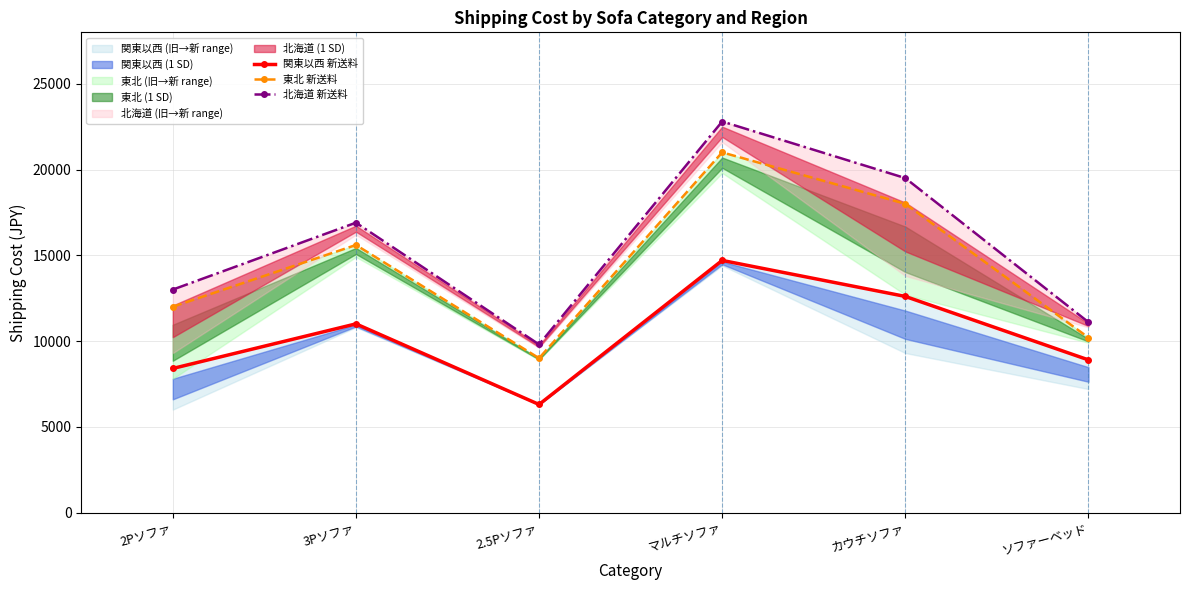

At which category does 関東以西 新送料 reach its first local peak?

3Pソファ